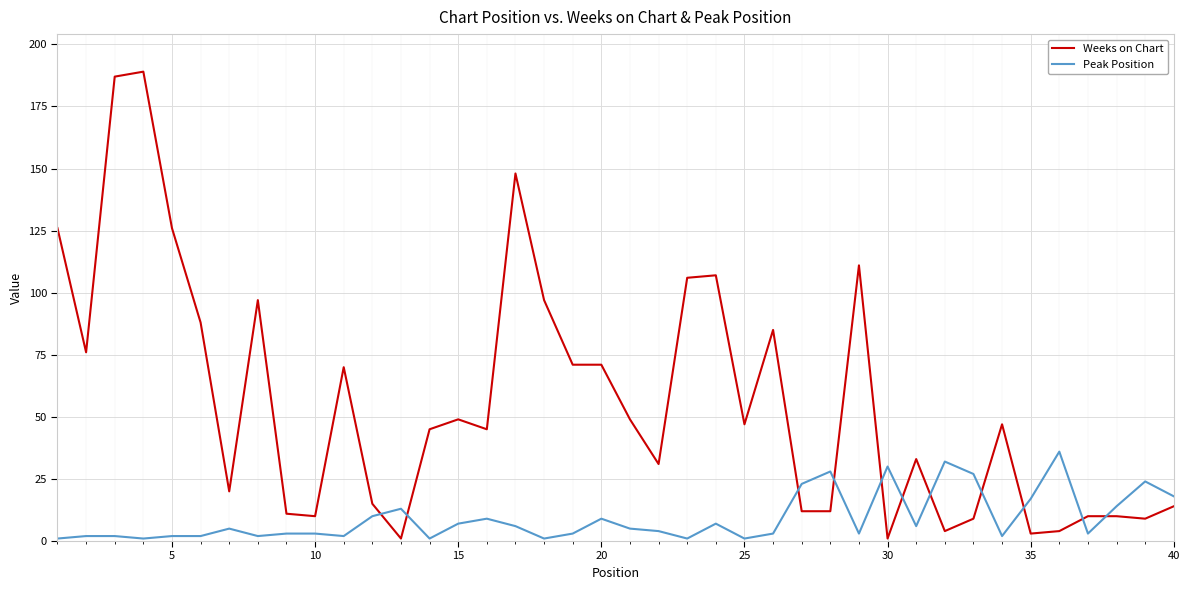

Which series has the largest range (max minus min)?

Weeks on Chart